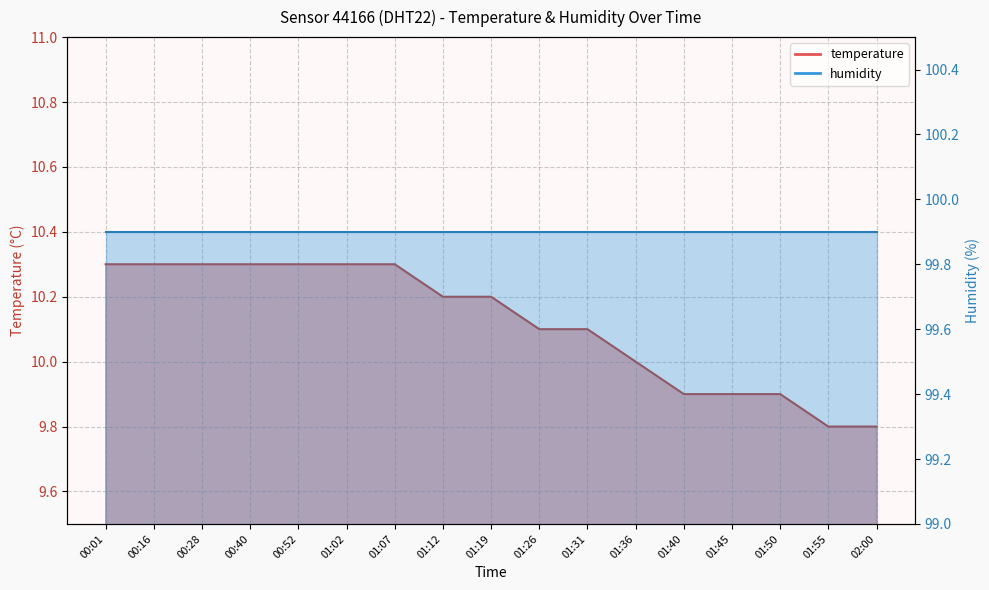

What position from the right is 02:00?

1